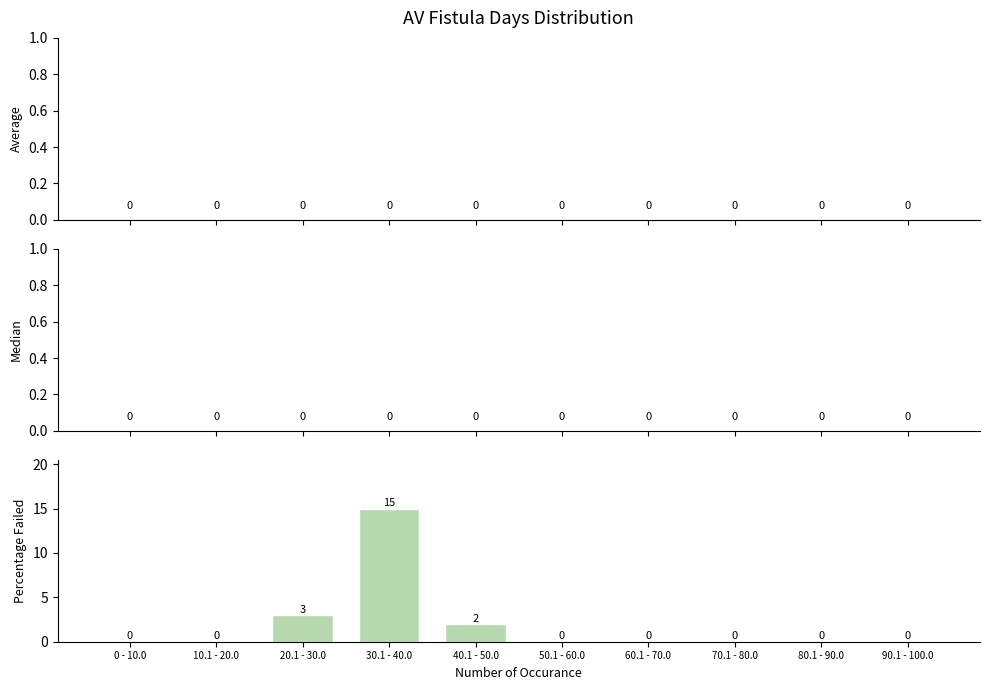

Reading left to right, list all the values displayed in this chart.

0 - 10.0=0	10.1 - 20.0=0	20.1 - 30.0=3	30.1 - 40.0=15	40.1 - 50.0=2	50.1 - 60.0=0	60.1 - 70.0=0	70.1 - 80.0=0	80.1 - 90.0=0	90.1 - 100.0=0